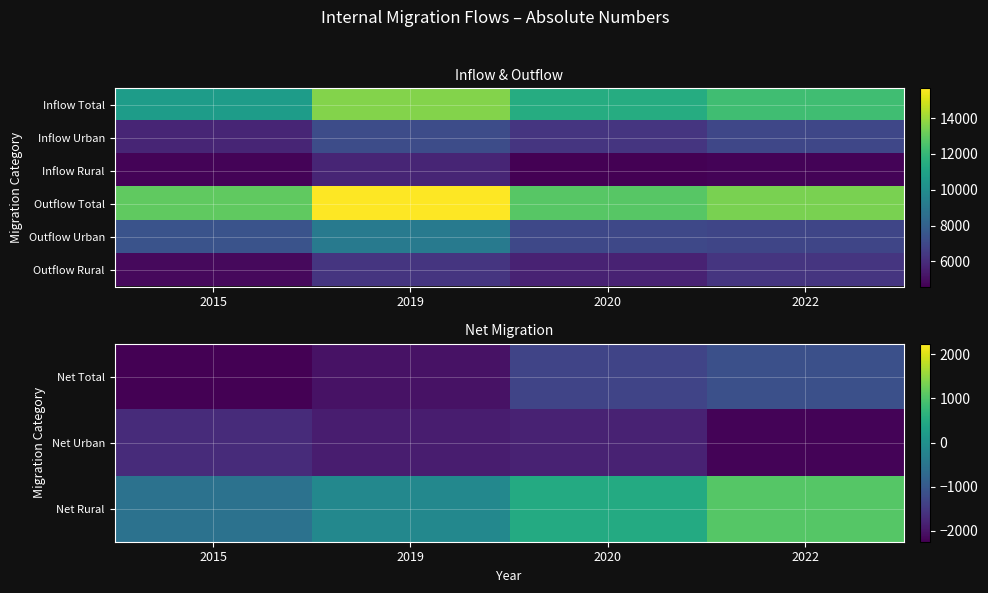

At which category is the sum across all series the highest?

2019